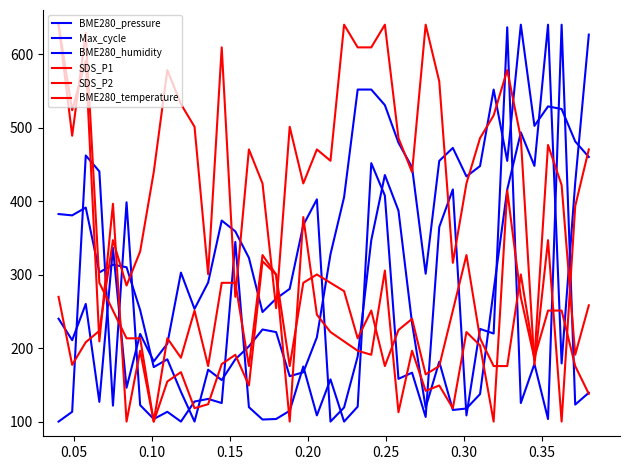

Is this an area chart (filled region under the line)?

No